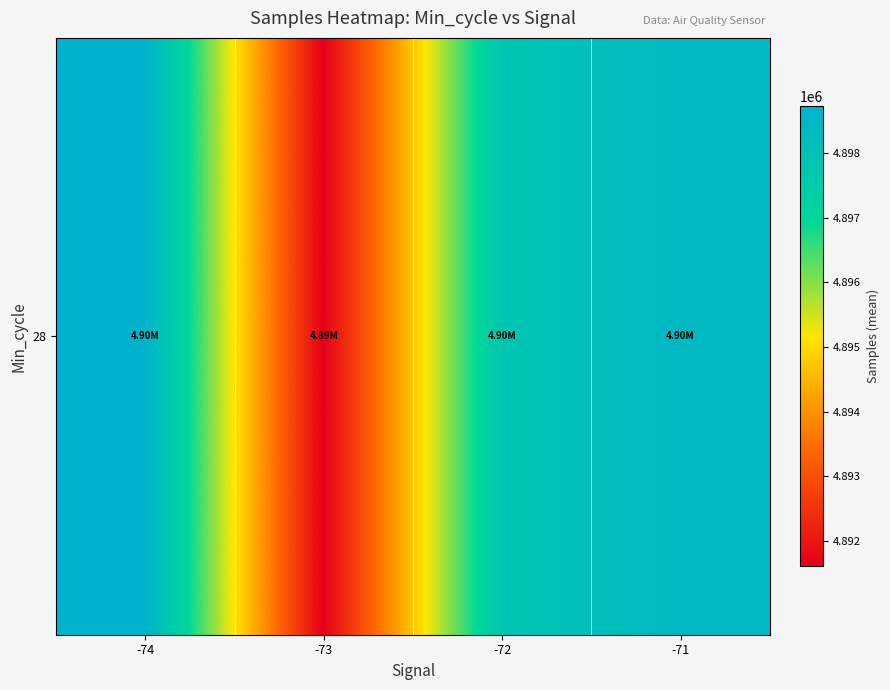

Which has a higher value, -73 or -71?

-71